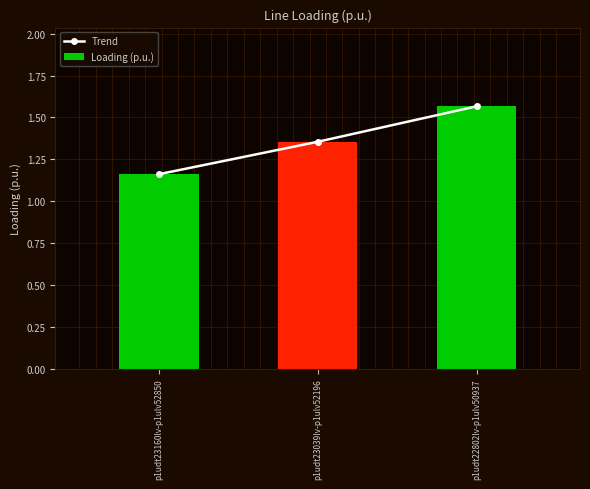

Reading left to right, extract all data points from this chart.

Trend: 1.2	1.4	1.6
Loading (p.u.): 1.2	1.4	1.6